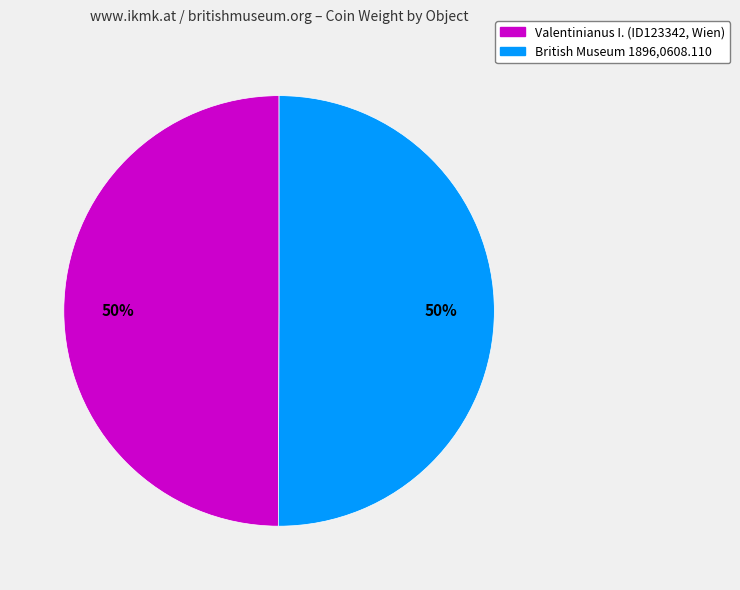

Combined, do British Museum 1896,0608.110 and Valentinianus I. (ID123342, Wien) account for over 50%?

Yes